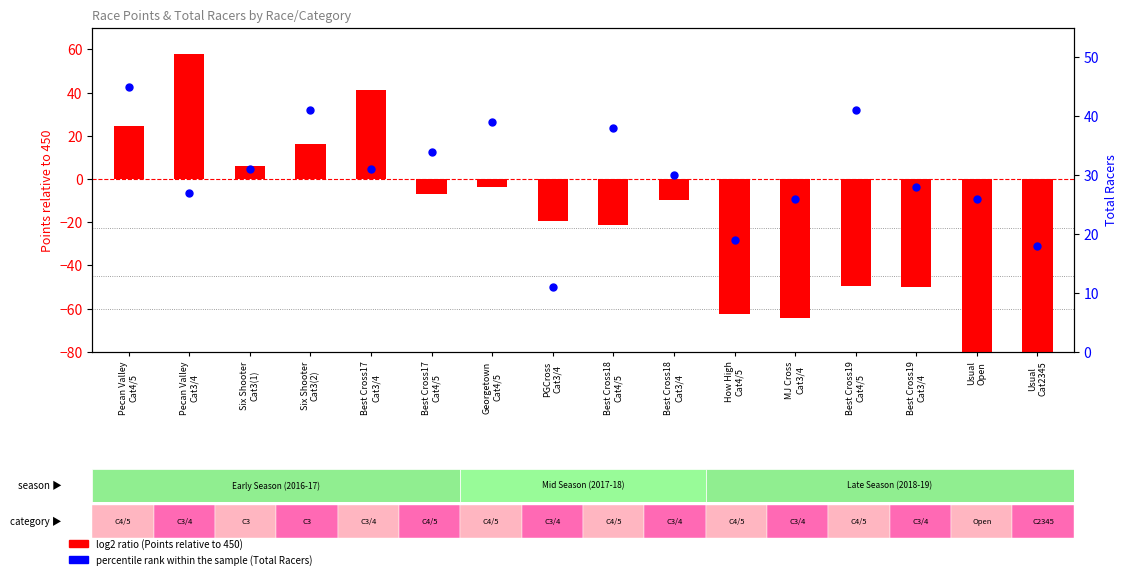

Which series reaches the maximum Y coordinate?

log2 ratio (Points - 450)